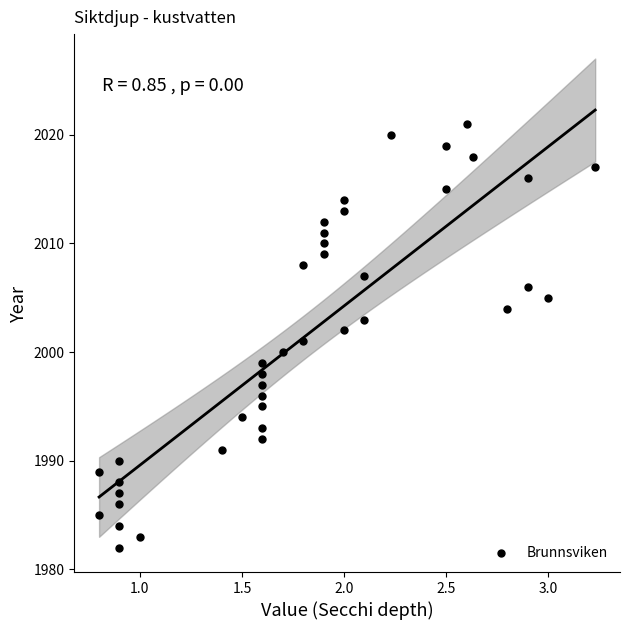

What is the range of Y values (max minus min)?

39